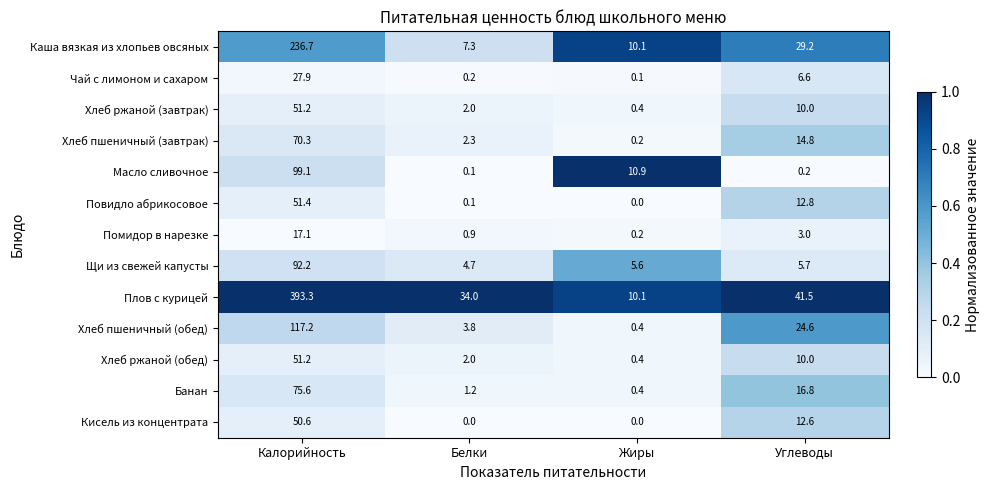

At how many categories does at least one series exceed 0?

4